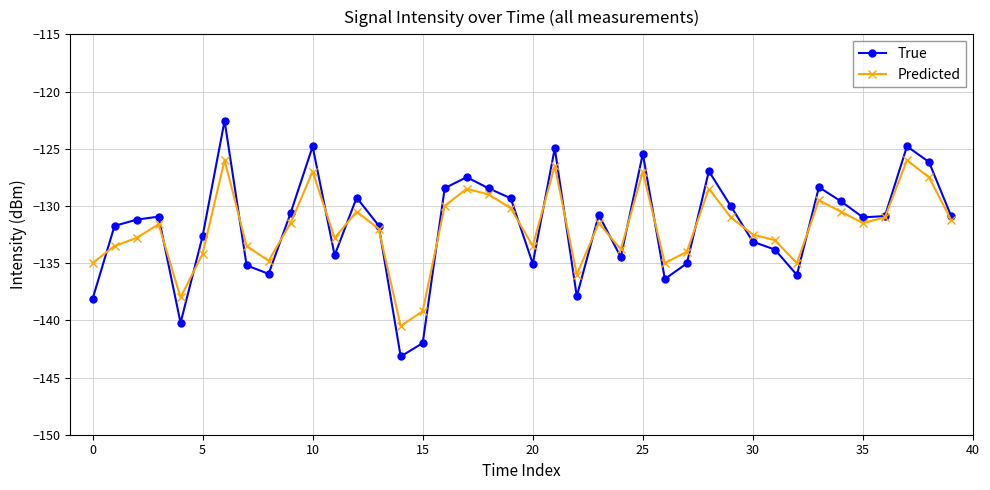

At how many categories does at least one series exceed -141?

40